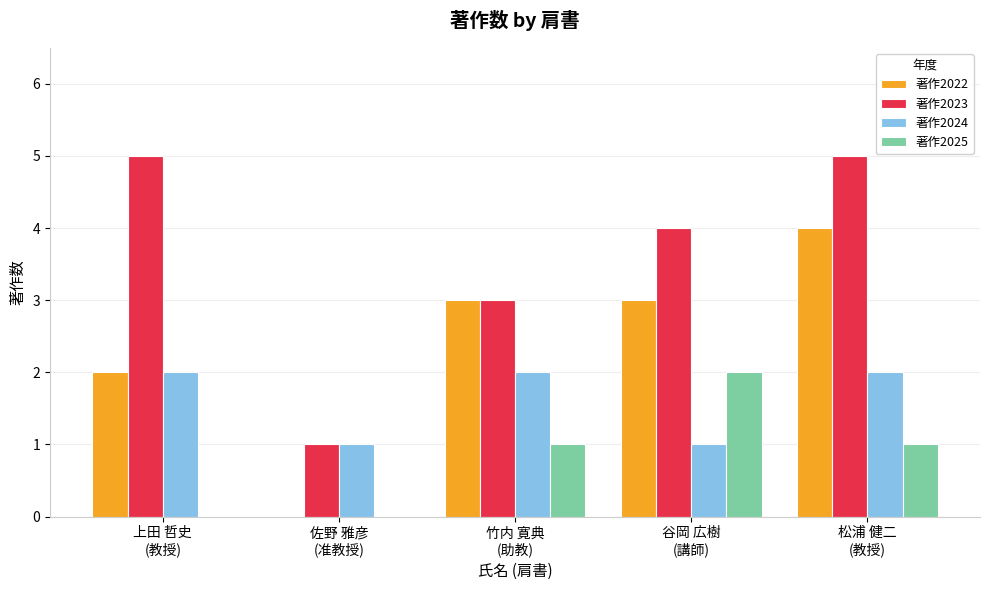

How many groups of bars are there?

5